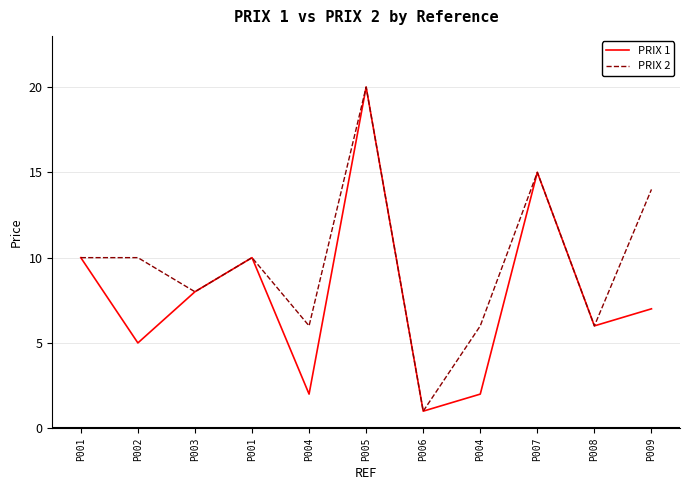

Which series changed the most between P002 and P001?

PRIX 1